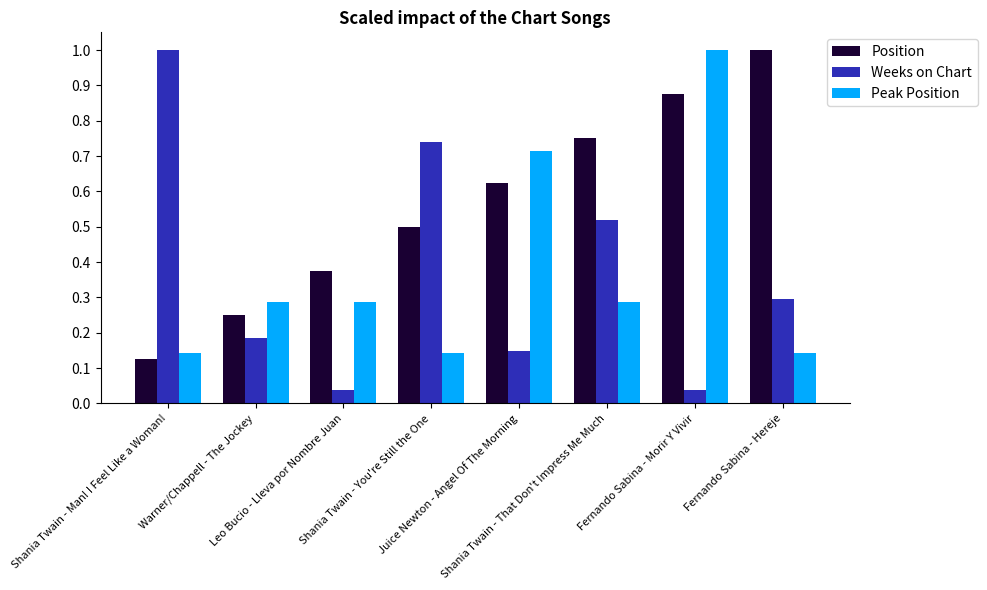

Is the value of Peak Position at Warner/Chappell - The Jockey greater than the value of Weeks on Chart at Shania Twain - You're Still the One?

No